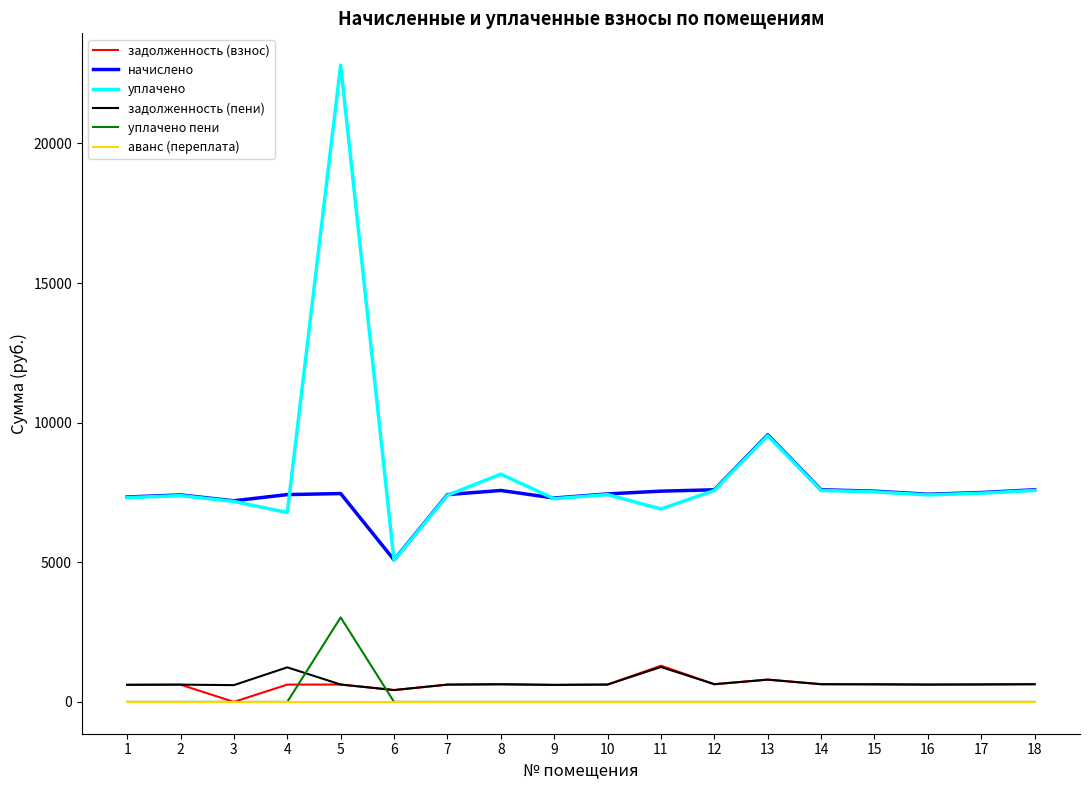

Which series has the largest range (max minus min)?

уплачено